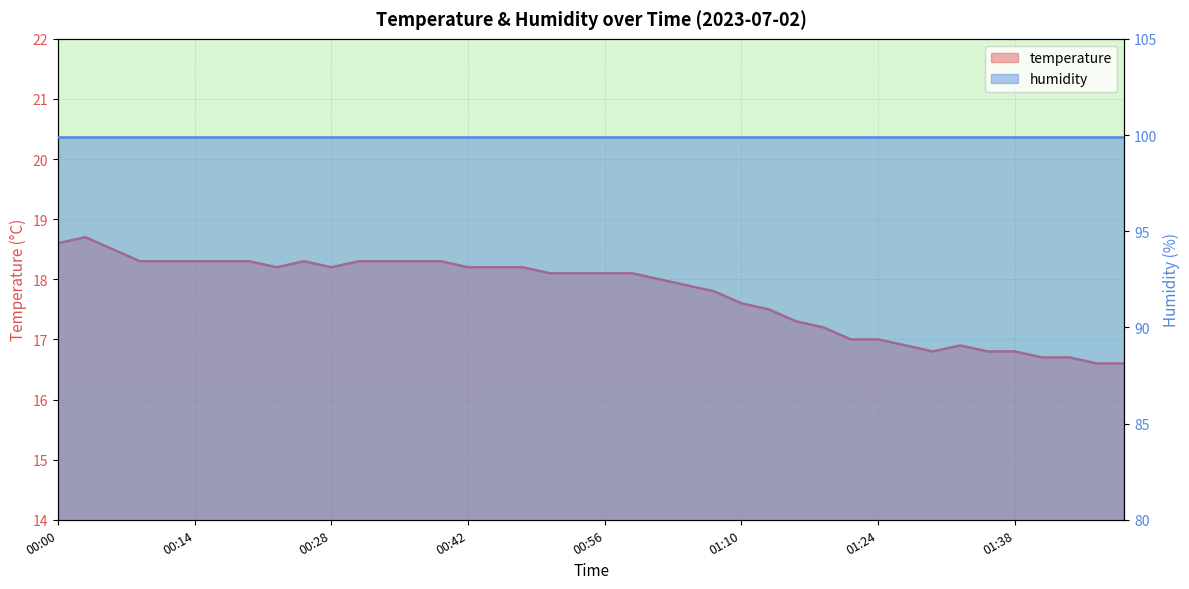

List the labels in order of value, smallest first.

01:46, 01:49, 01:41, 01:44, 01:30, 01:35, 01:38, 01:27, 01:32, 01:21, 01:24, 01:18, 01:16, 01:13, 01:10, 01:07, 01:04, 01:02, 00:50, 00:53, 00:56, 00:59, 00:23, 00:28, 00:42, 00:45, 00:48, 00:08, 00:11, 00:14, 00:17, 00:20, 00:25, 00:31, 00:34, 00:36, 00:39, 00:06, 00:00, 00:03